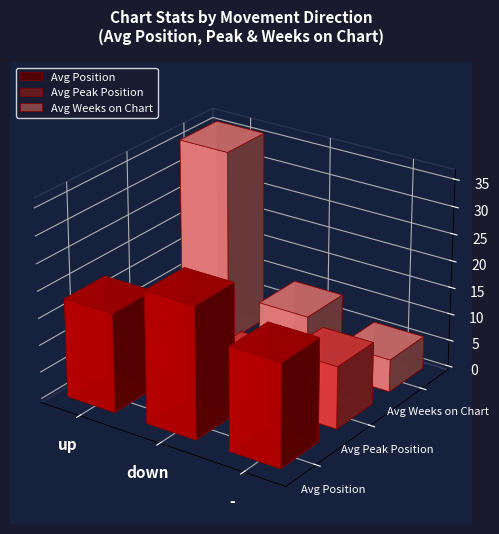

At which category is the sum across all series the highest?

up